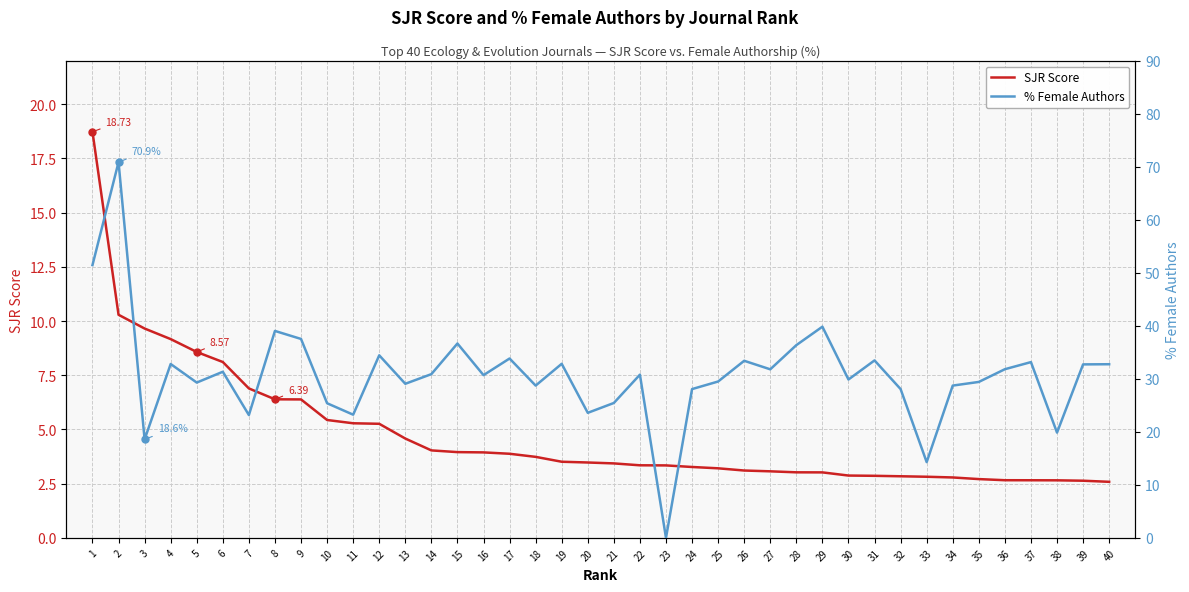

True or false: SJR Score has more than 2 interior local peaks.

False